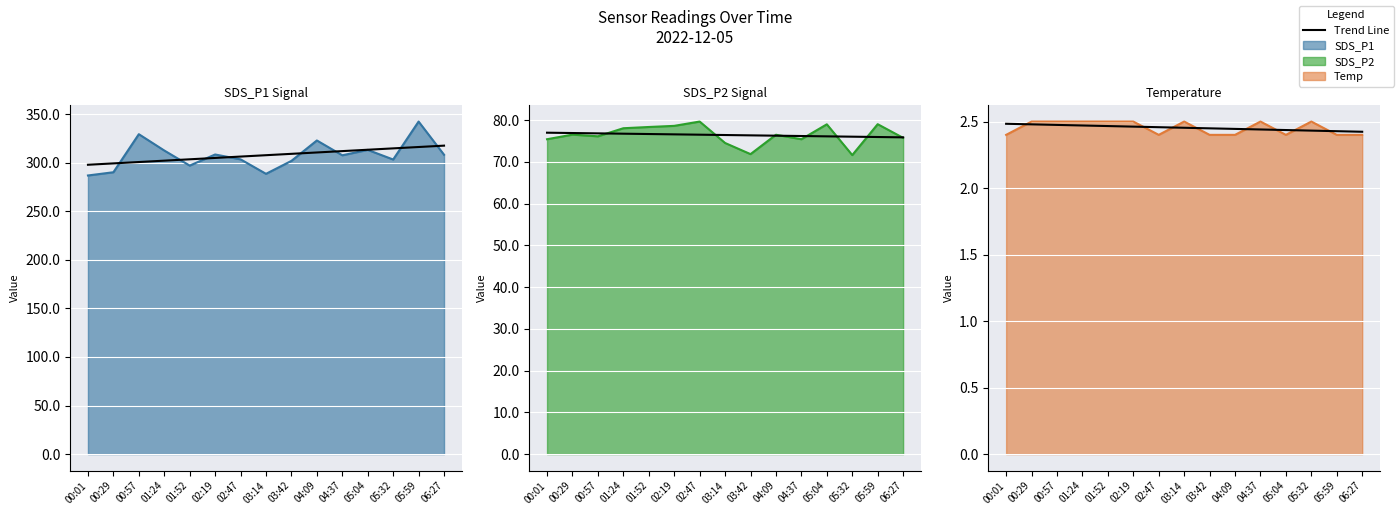

At which label does Temp line reach its minimum?

00:01